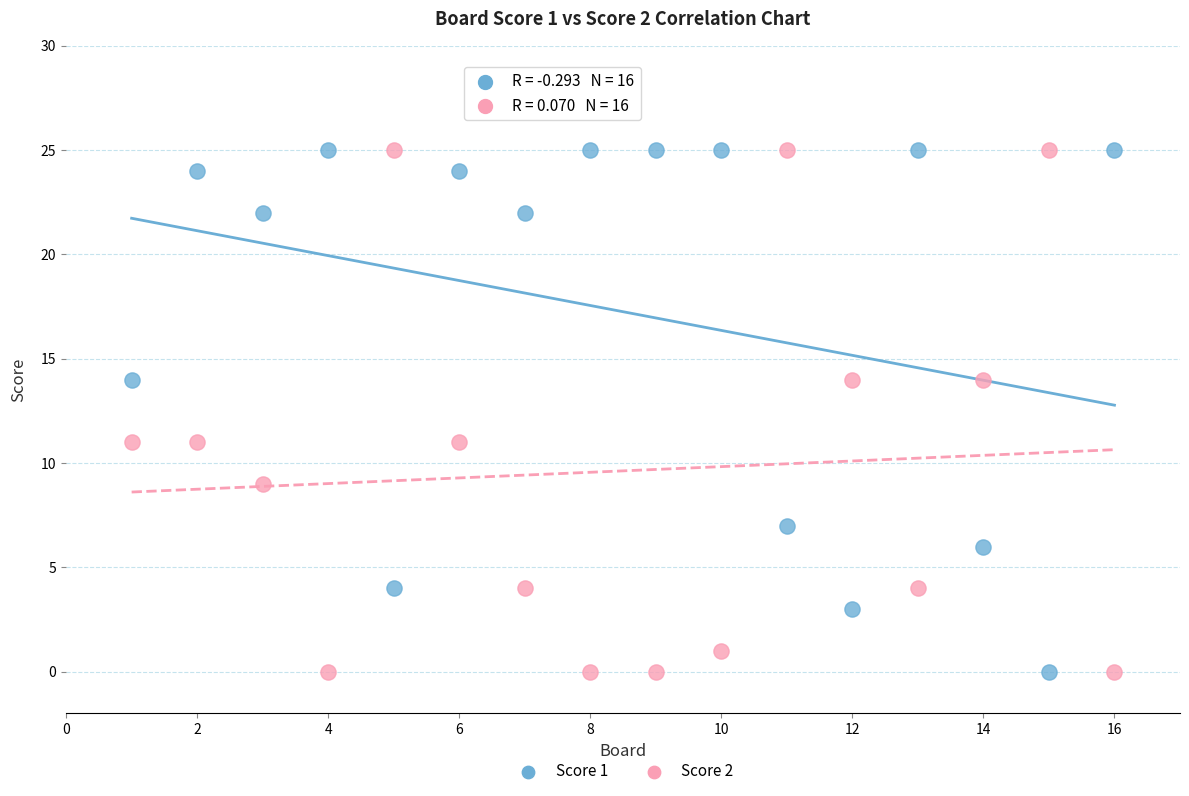

What are all the series names shown in the legend?

Score 1, Score 2